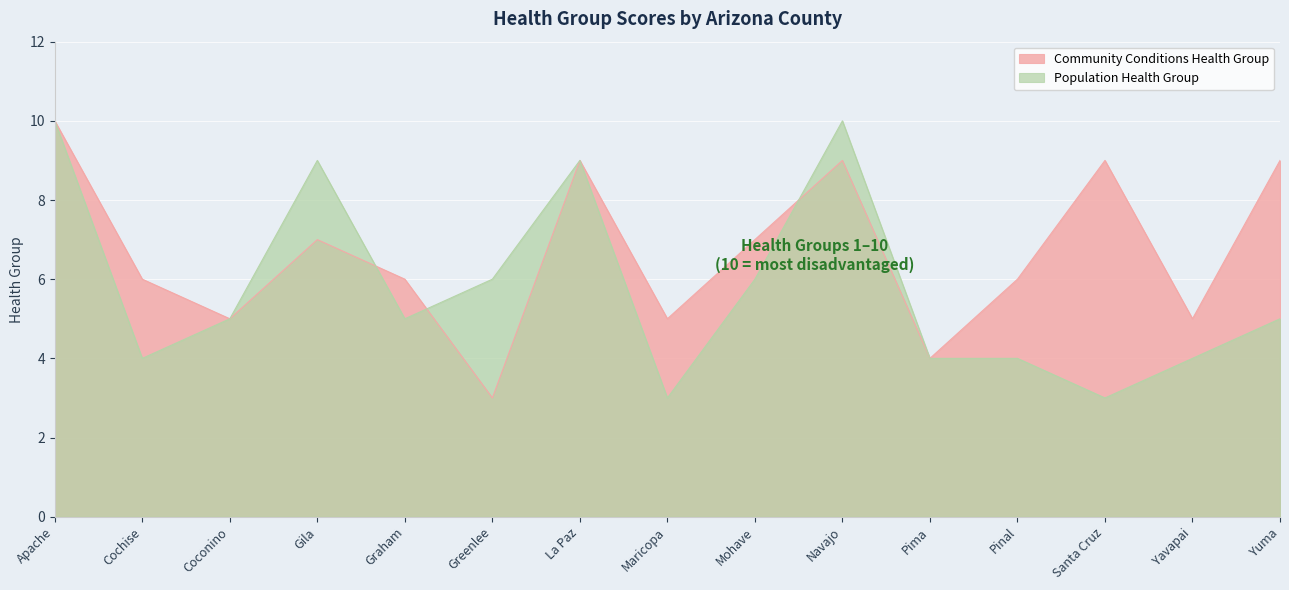

Which category has the lowest value in the Community Conditions Health Group series?

Greenlee